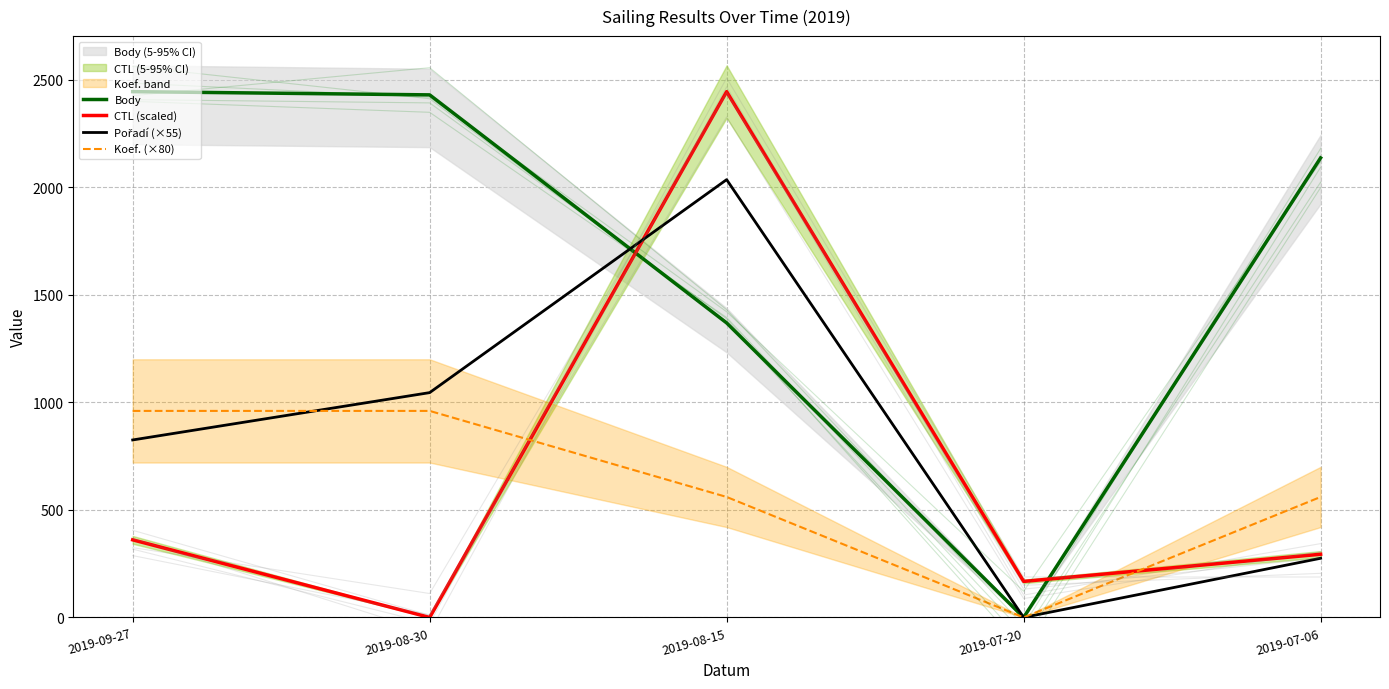

Which series has the largest total across all categories?

Body